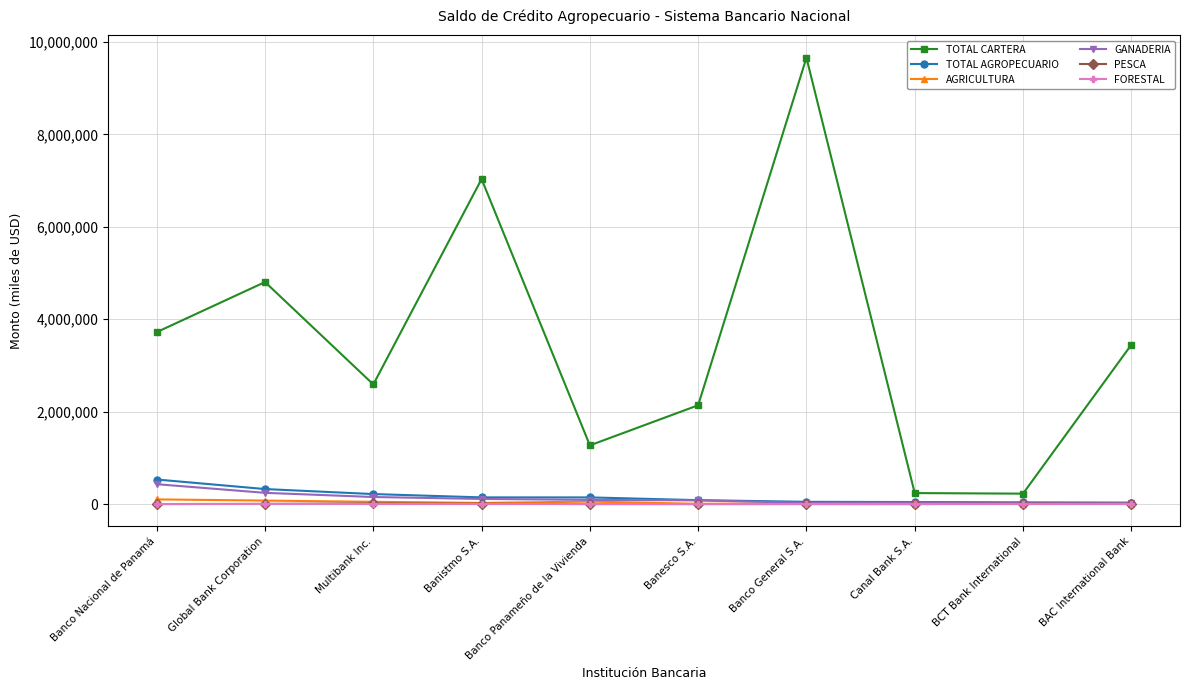

True or false: AGRICULTURA and TOTAL CARTERA intersect in this chart.

False